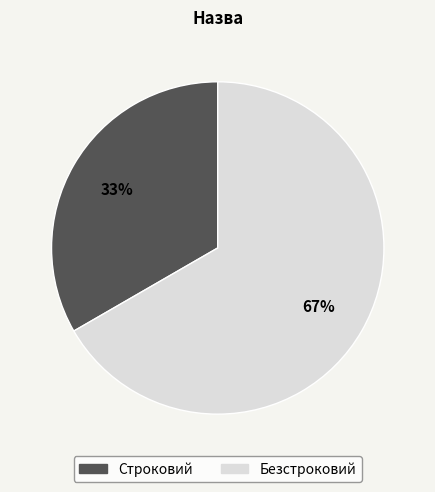

What percentage is the Строковий slice, to the nearest percent?

33%